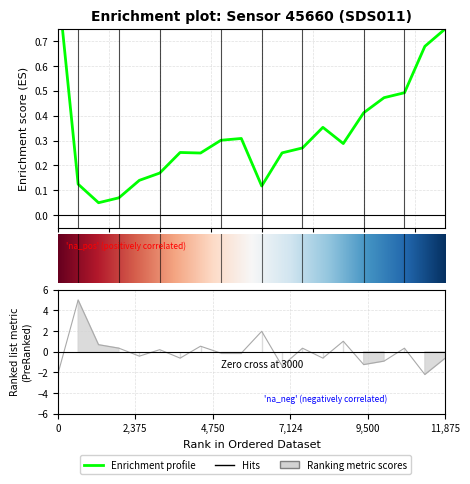

How many values are below zero?

11